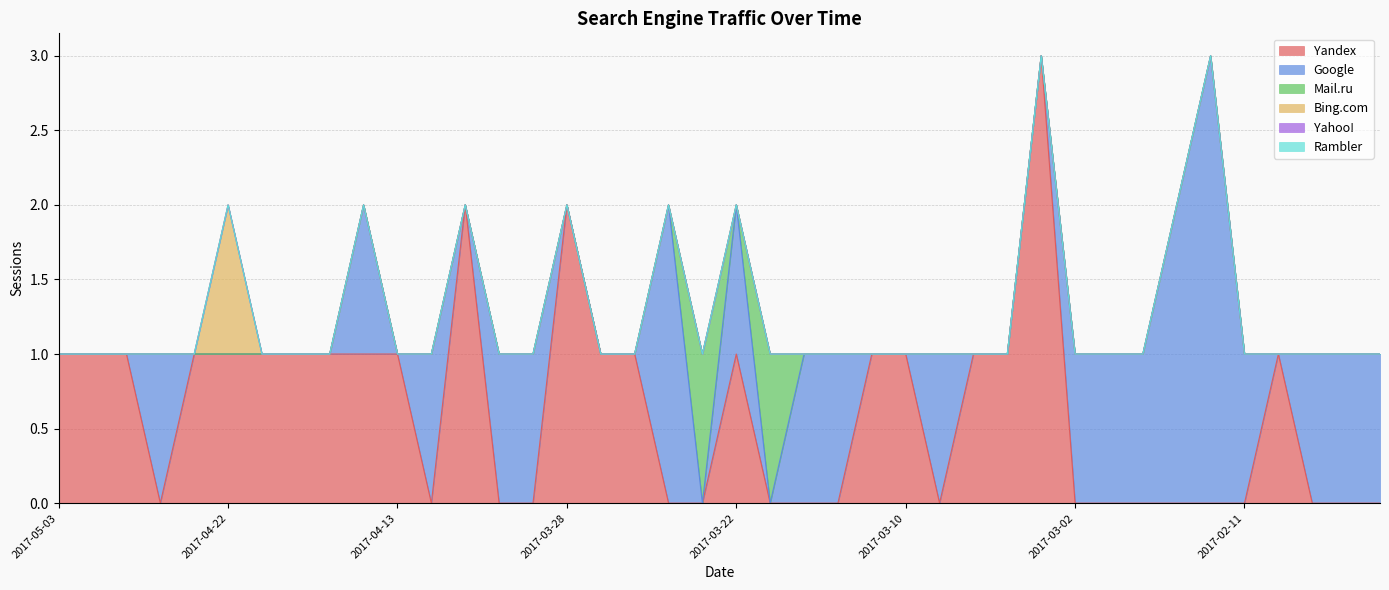

Is the value of Bing.com at 2017-04-30 greater than the value of Yahoo! at 2017-04-17?

No